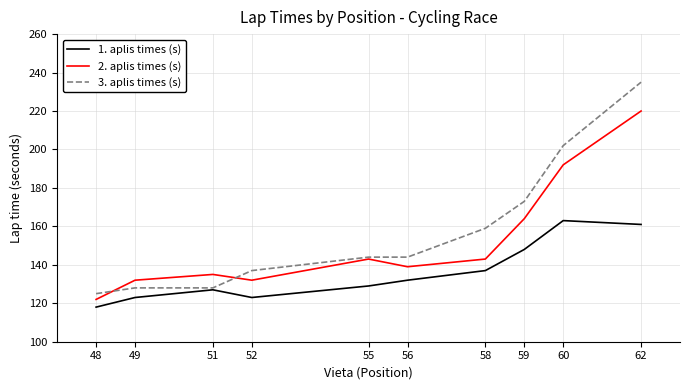

Rank the series by their maximum value, from lowest to highest.

1. aplis times (s), 2. aplis times (s), 3. aplis times (s)